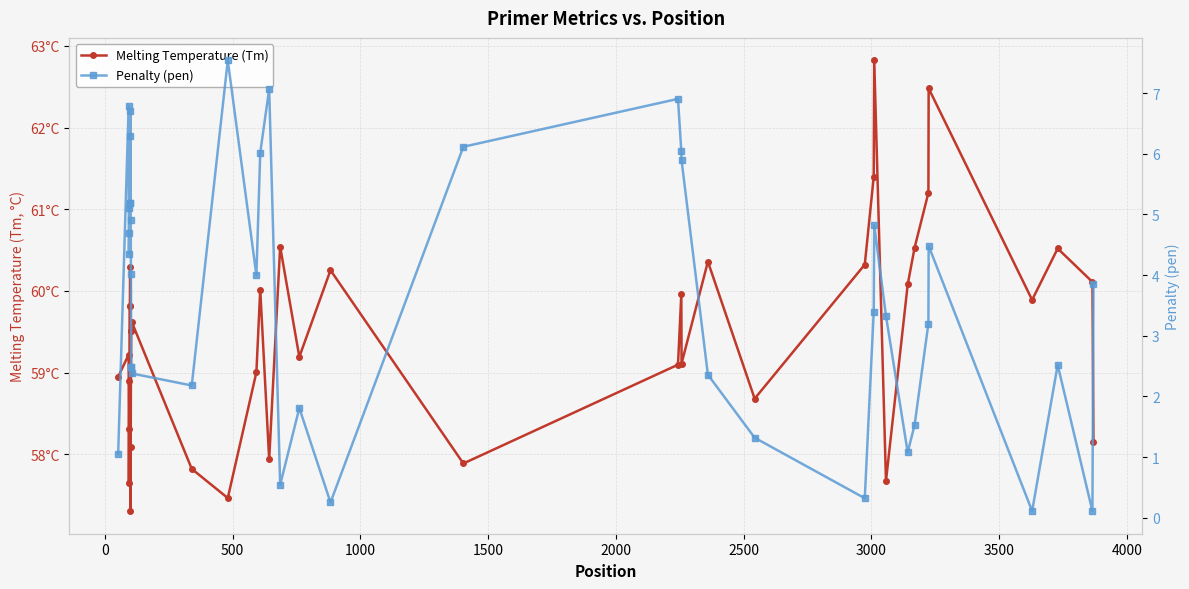

Is it true that Penalty (pen) equals 5.5 at 34?

False